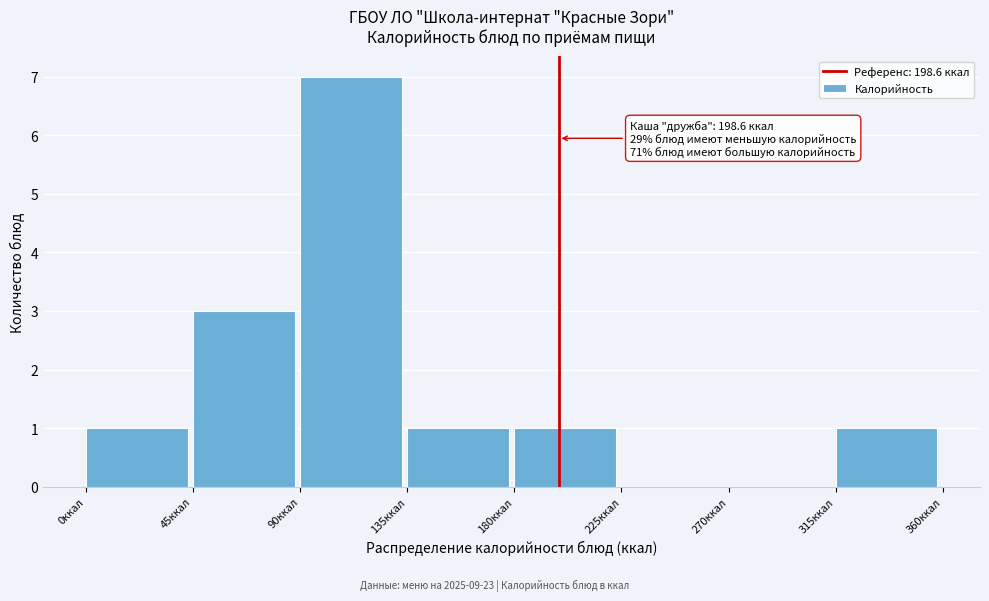

Which range on the x-axis has the tallest bar?

90 to 135